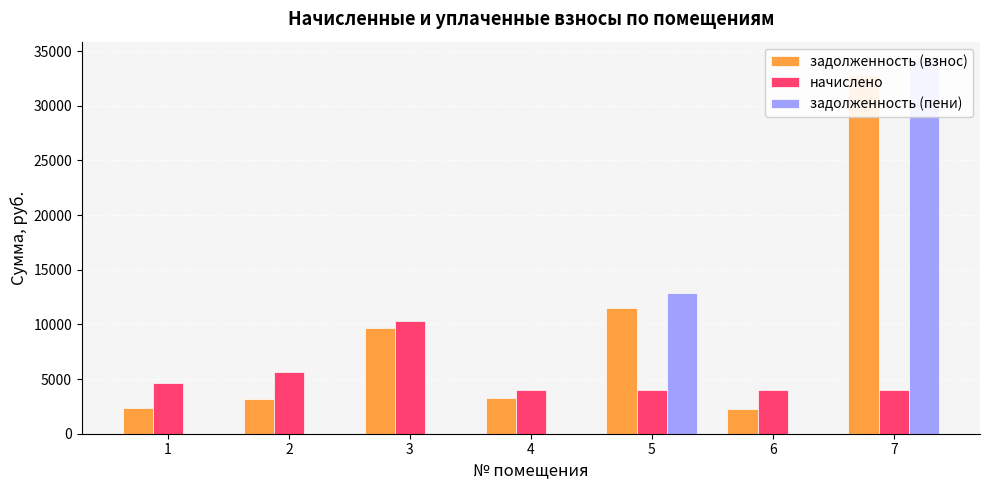

At which category is the sum across all series the highest?

7